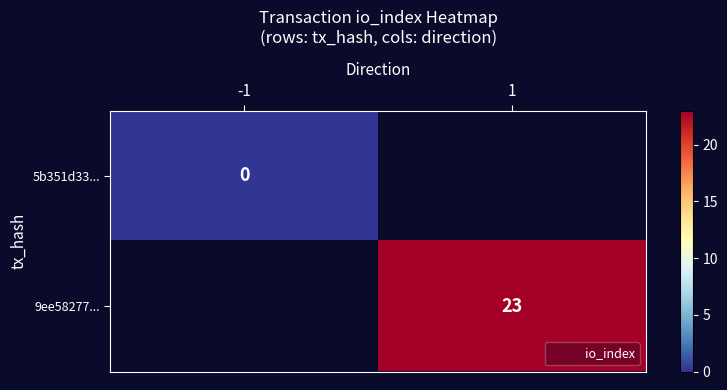

Where is 5b351d33... nearest to the value 0?

-1